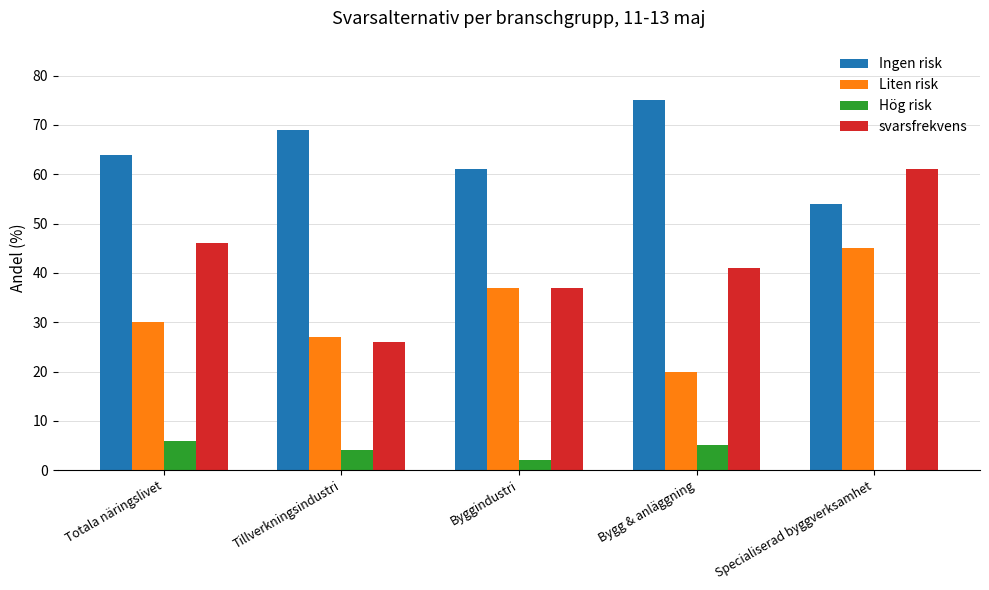

True or false: svarsfrekvens has a value of 46 at Tillverkningsindustri.

False